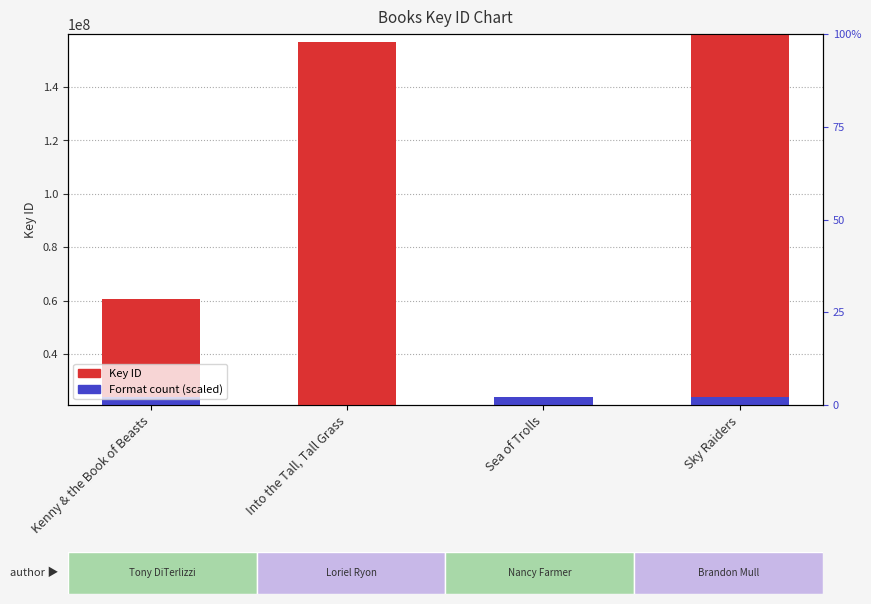

List the series in order of their peak value, lowest first.

Format count (scaled), Key ID